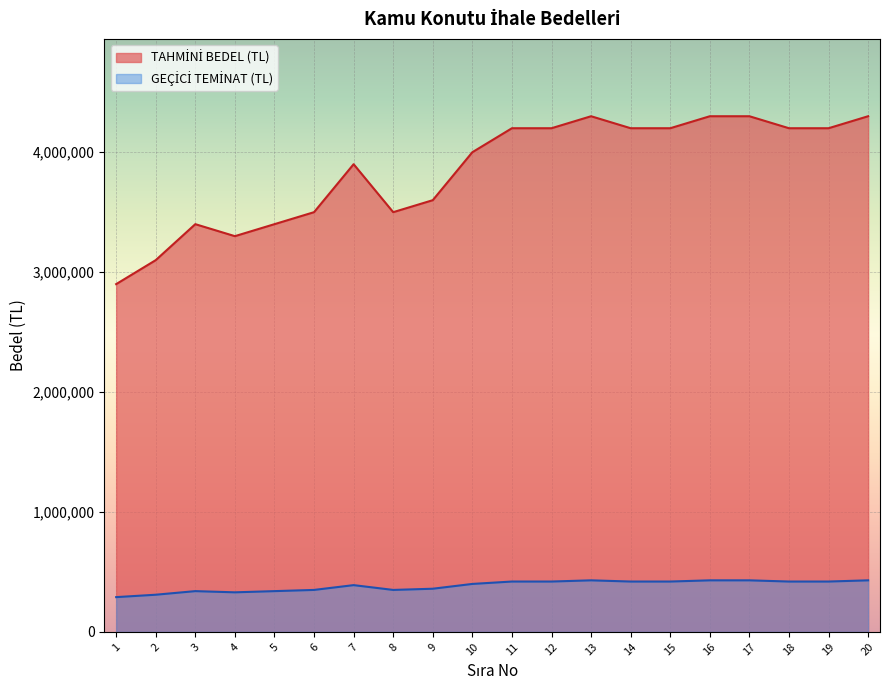

Does the chart display data point markers on the line(s)?

No